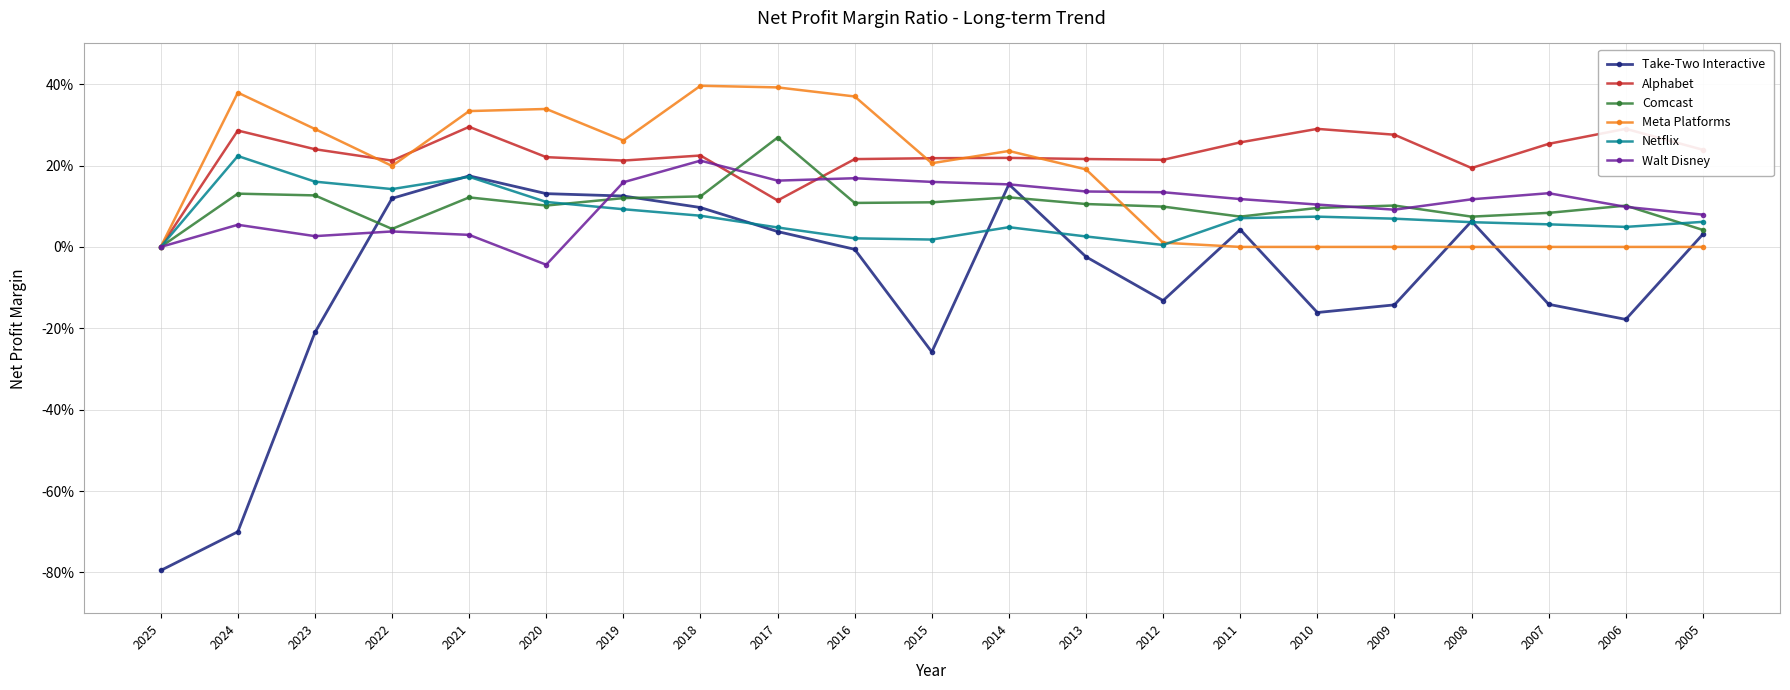

How many times do Alphabet and Comcast cross each other?

2